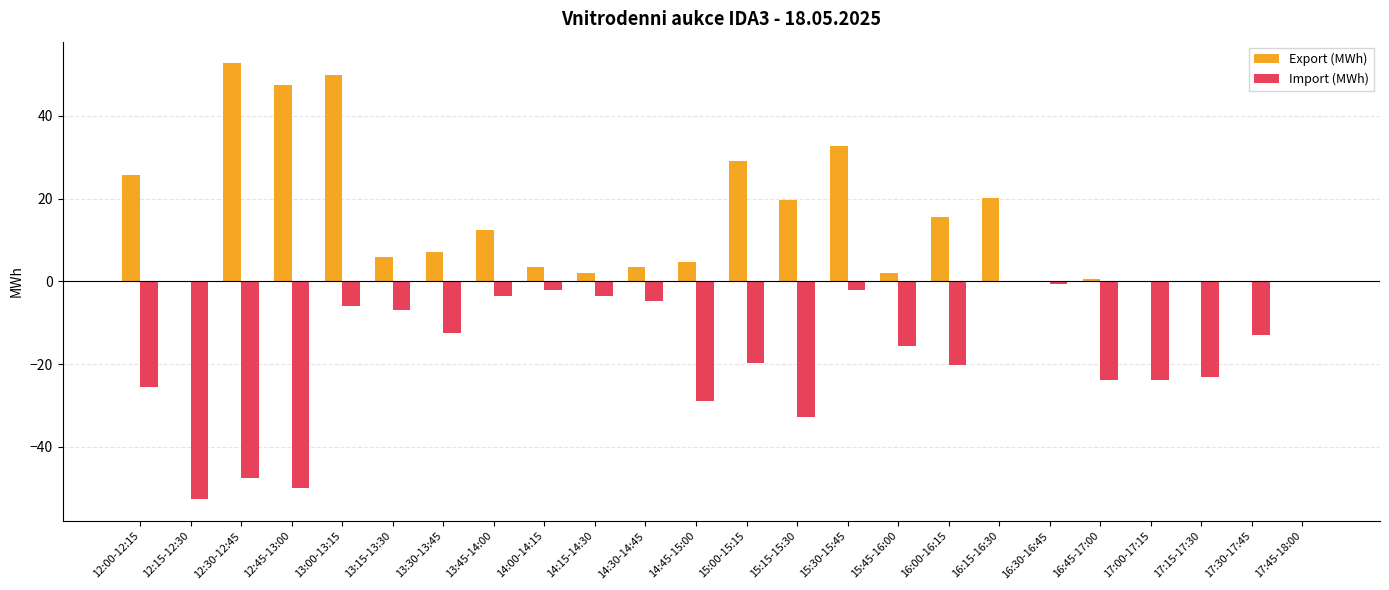

What is the difference between the Export (MWh) values at 16:00-16:15 and 16:15-16:30?

4.5